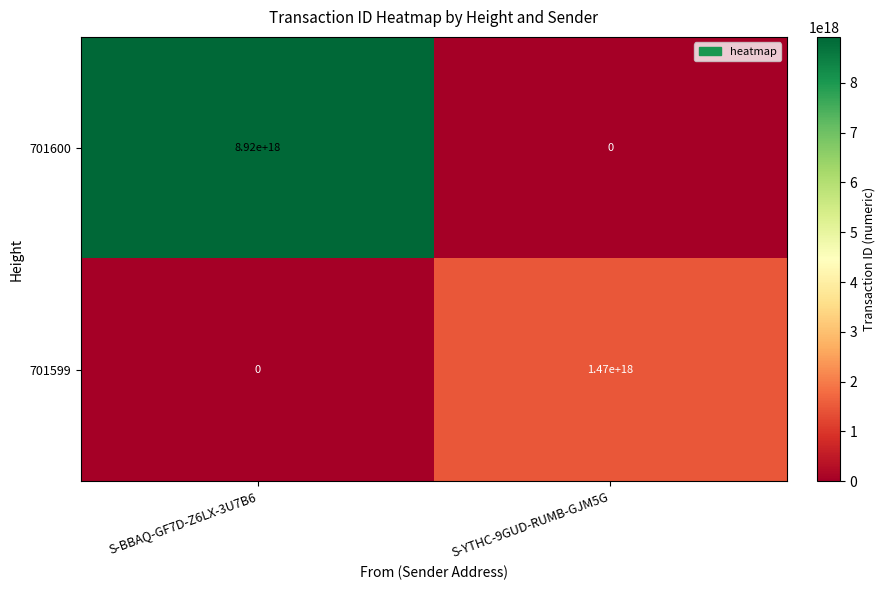

At which category is the sum across all series the highest?

S-BBAQ-GF7D-Z6LX-3U7B6